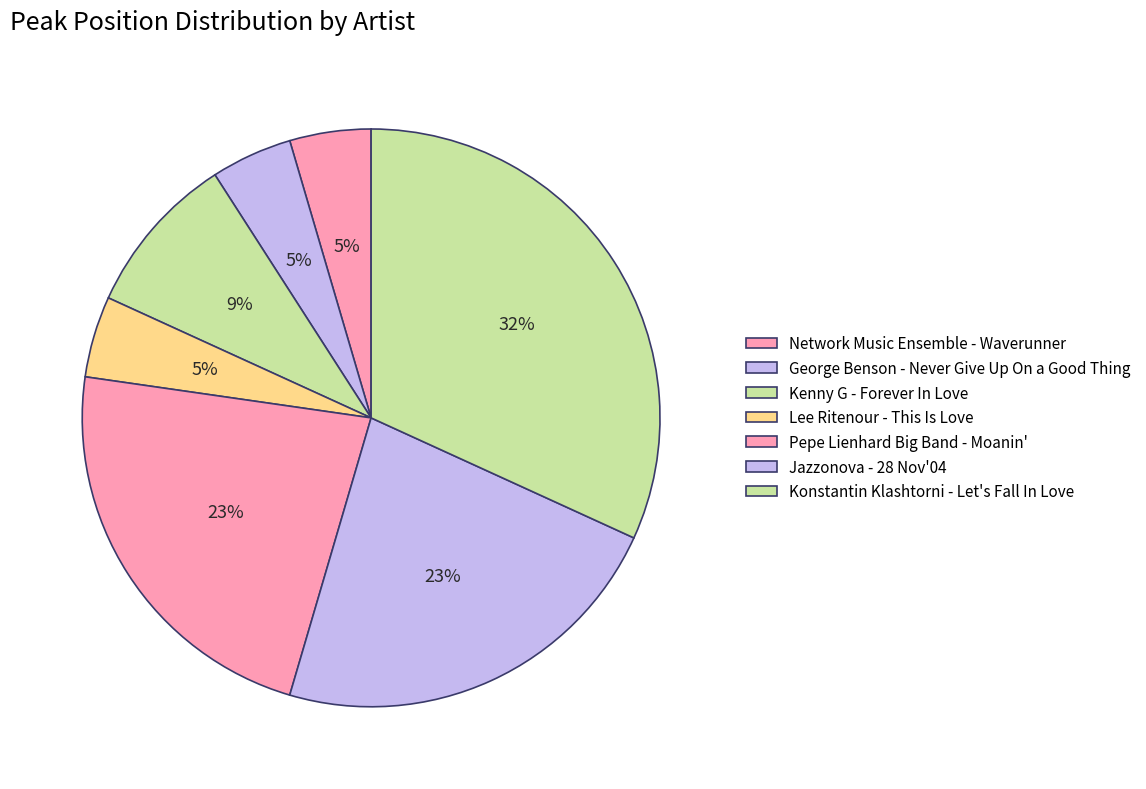

Which slice is the smallest?

Network Music Ensemble - Waverunner